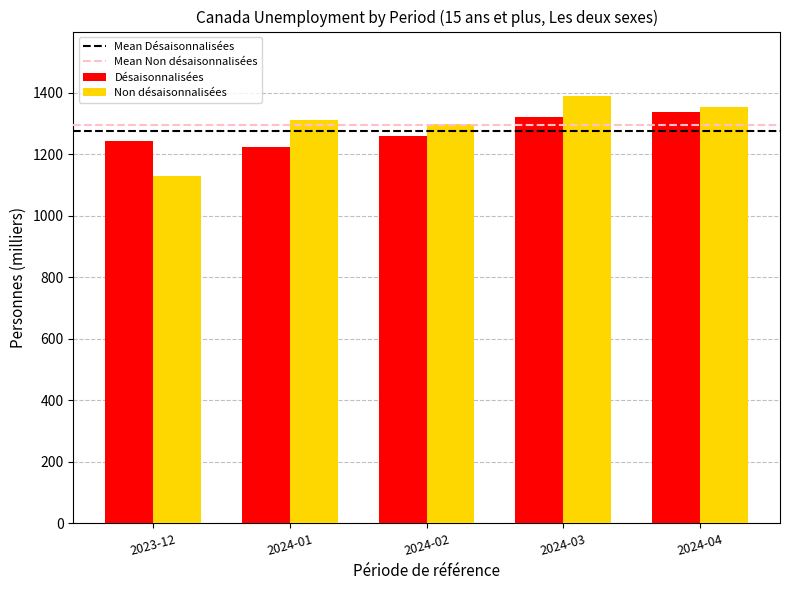

What is the difference between the maximum and minimum values in the Non désaisonnalisées series?

261.3